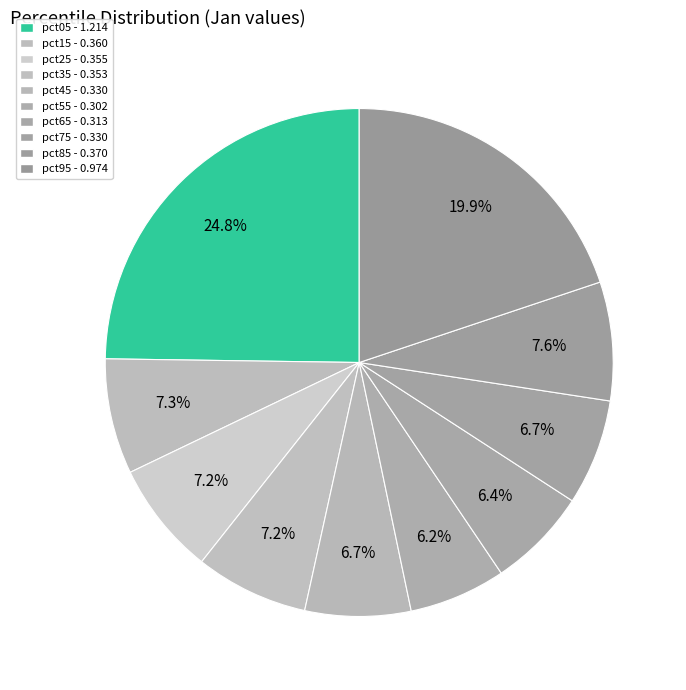

What is the largest slice in the pie chart?

pct05